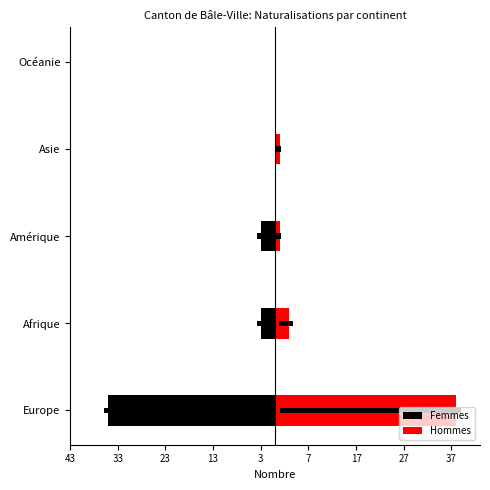

Reading right to left, what are all the values shown in this chart?

Femmes: 0	0	-3	-3	-35
Hommes: 0	1	1	3	38